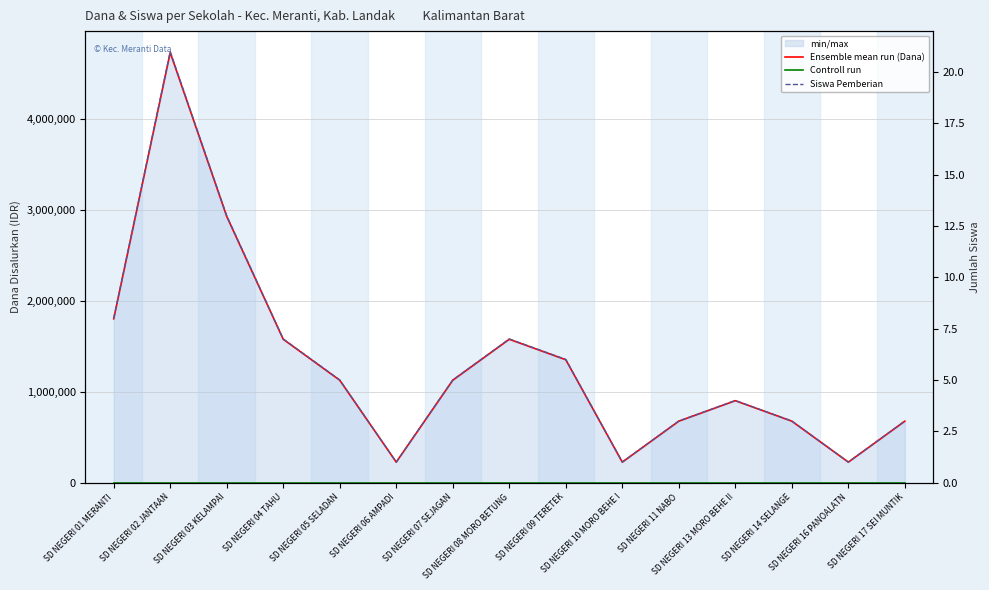

What is the maximum value for Siswa Pemberian?

21